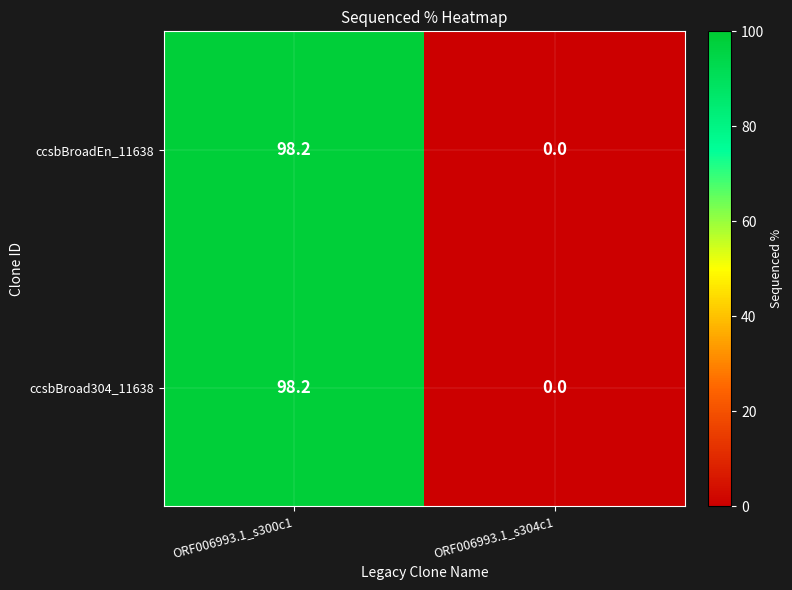

What is the difference between the ccsbBroad304_11638 values at ORF006993.1_s304c1 and ORF006993.1_s300c1?

98.2